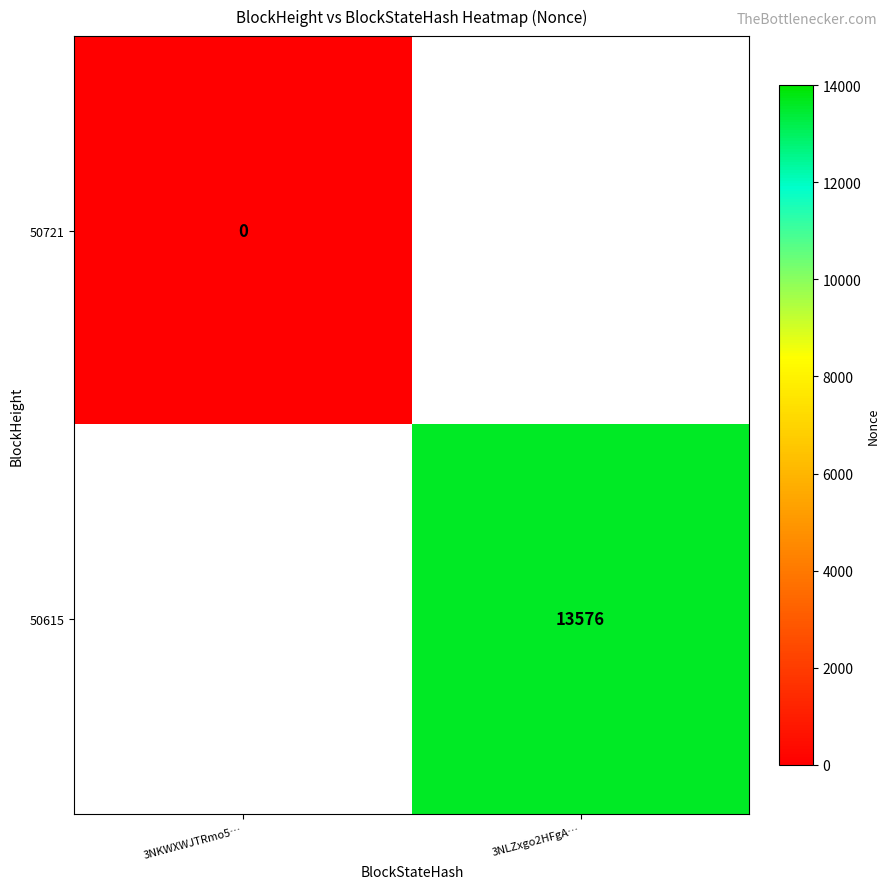

Is it true that 50615 equals 8098 at 3NLZxgo2HFgA…?

False